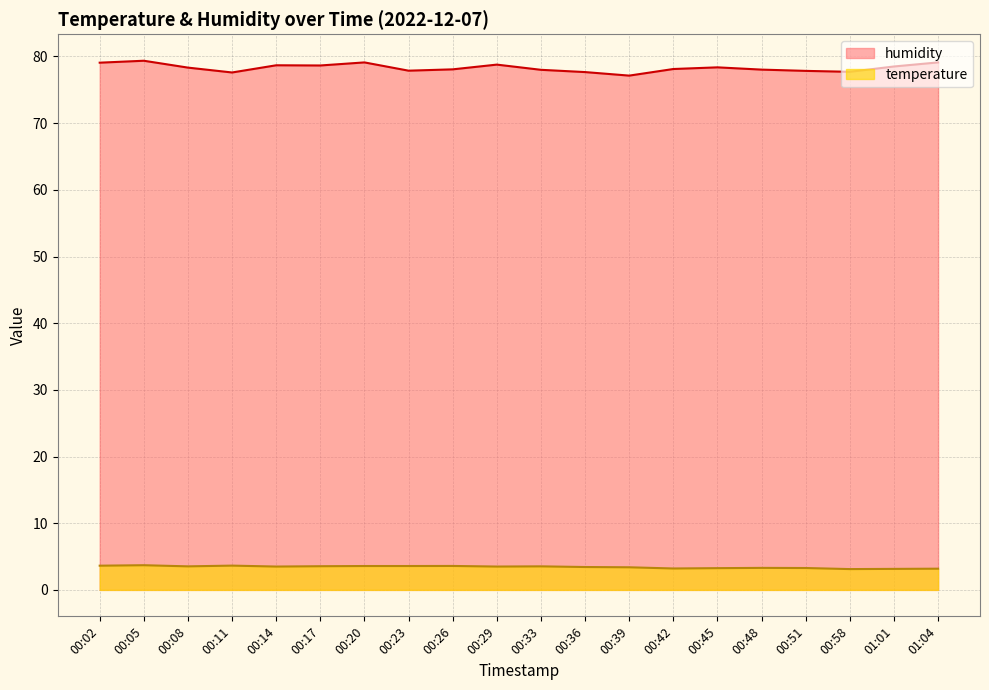

Which series has the widest spread of values?

humidity